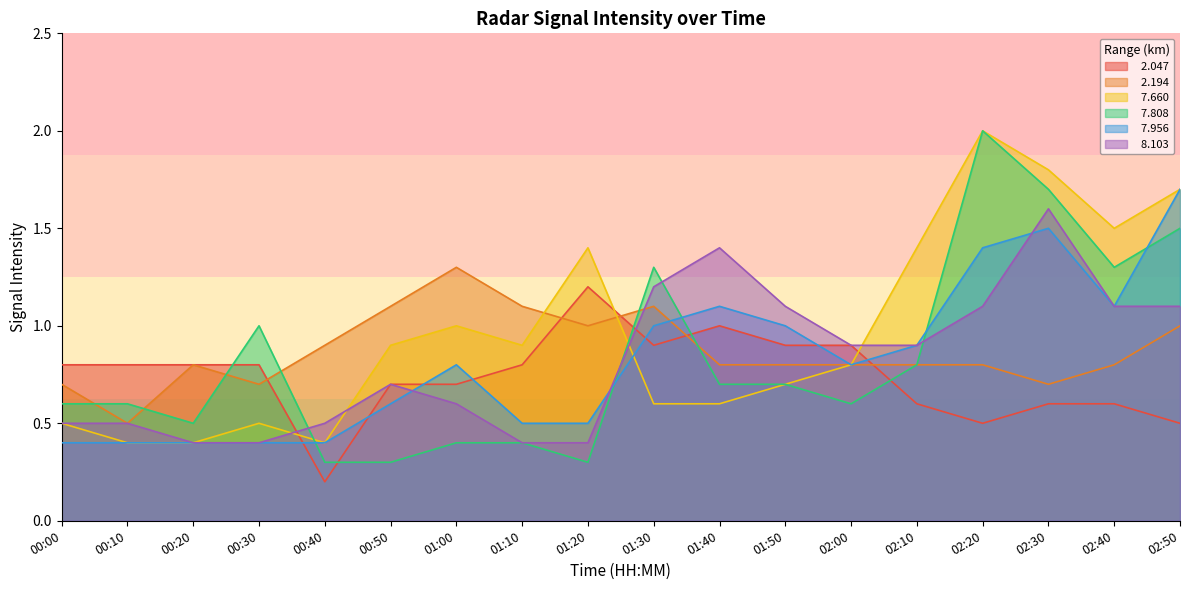

What is the difference between the highest and lowest values at 02:10?

0.8